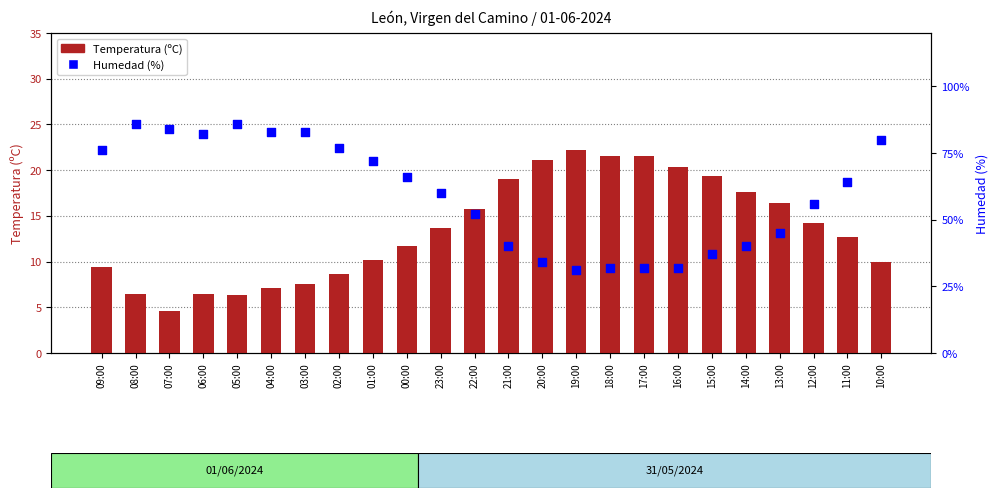

What is the total value across all series at 18:00?

53.6